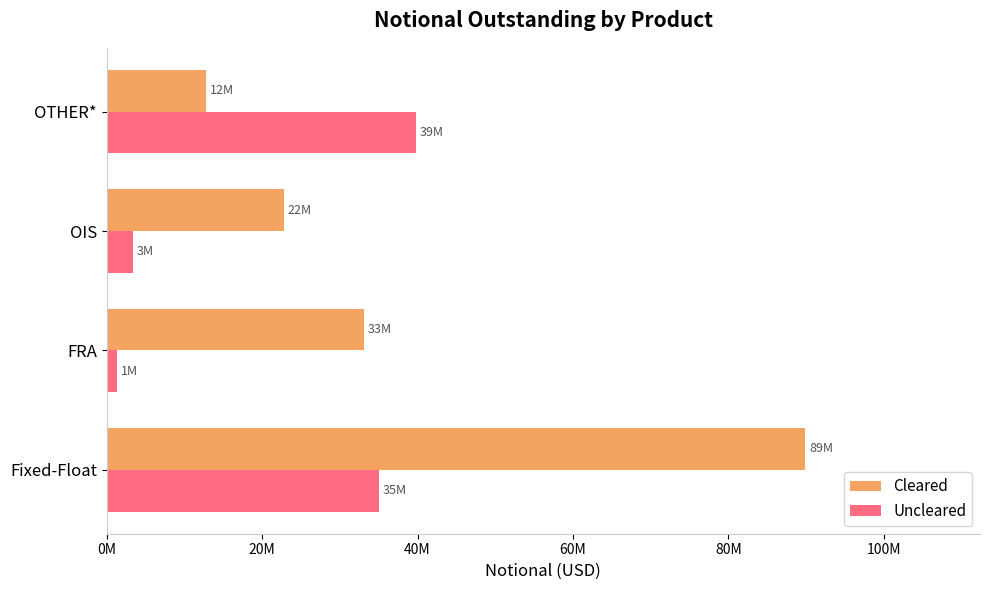

At which label is Uncleared closest to 20556532?

Fixed-Float